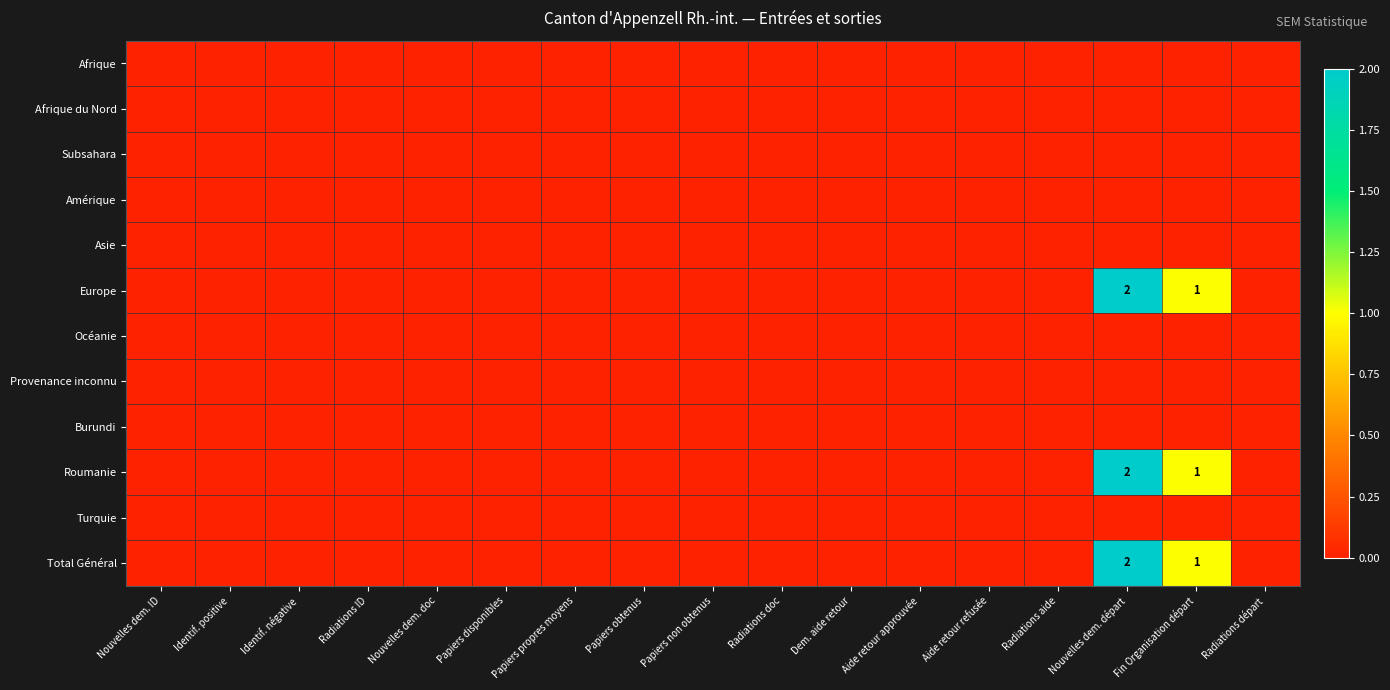

The value of Total Général at Radiations départ is 0. True or false?

True